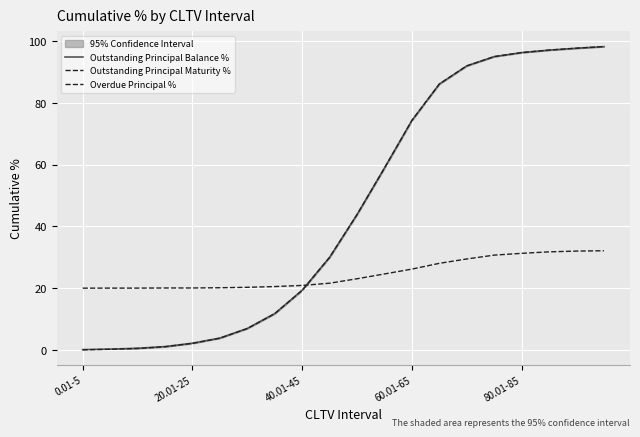

How many data points in Outstanding Principal Maturity % are above 43?

10